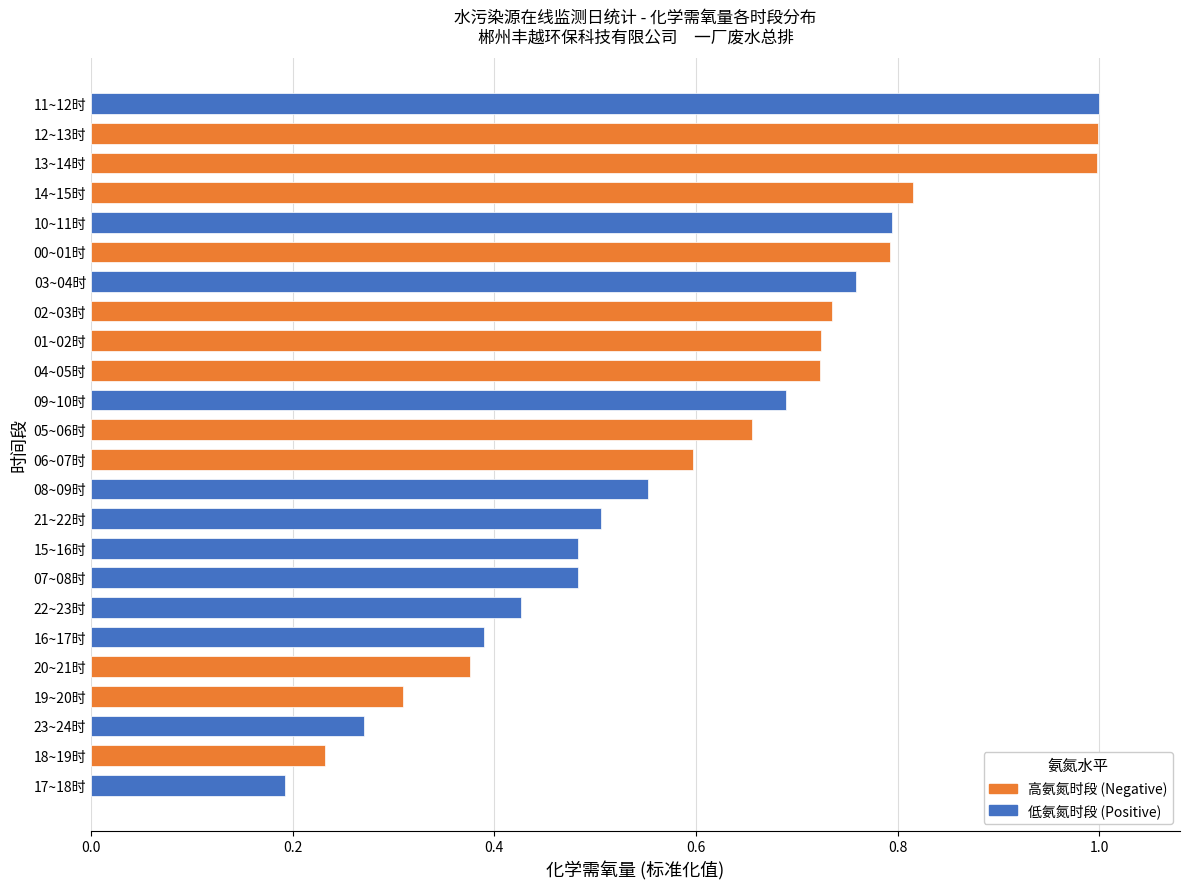

What is the sum of the values at 09~10时 and 03~04时?

1.4